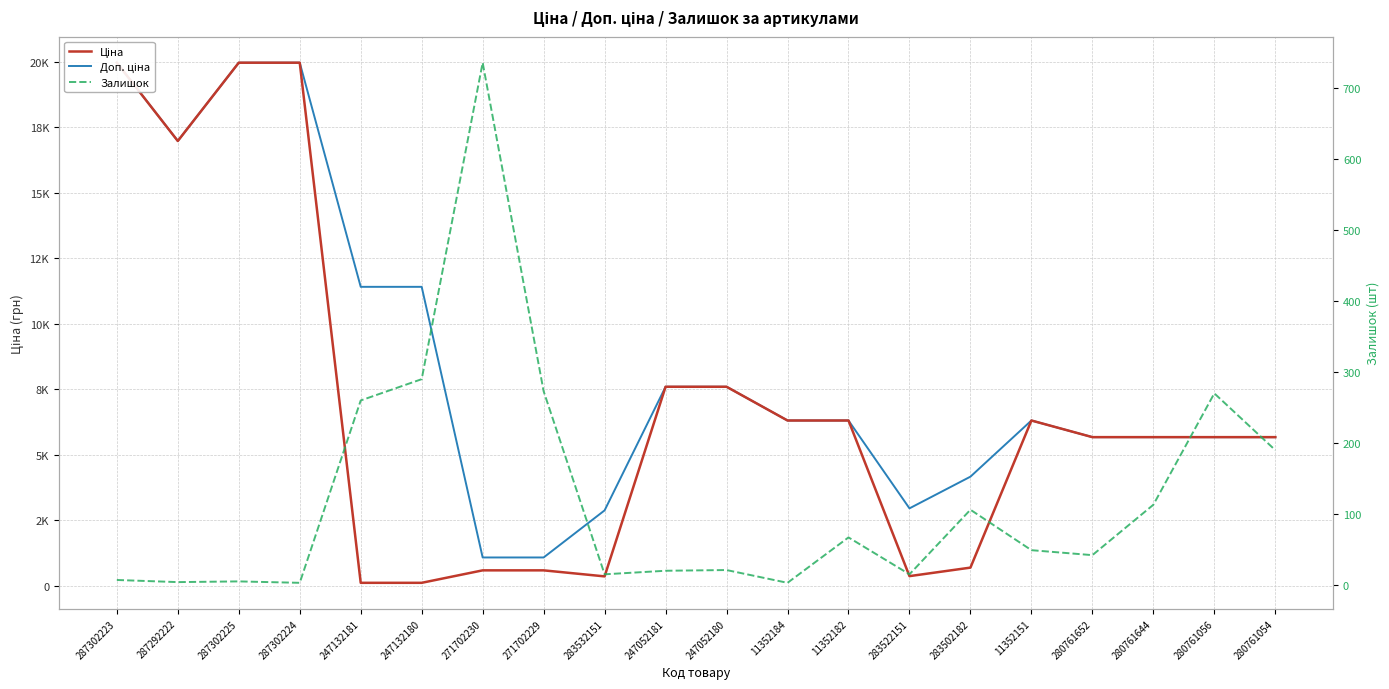

How many series are shown in this chart?

3